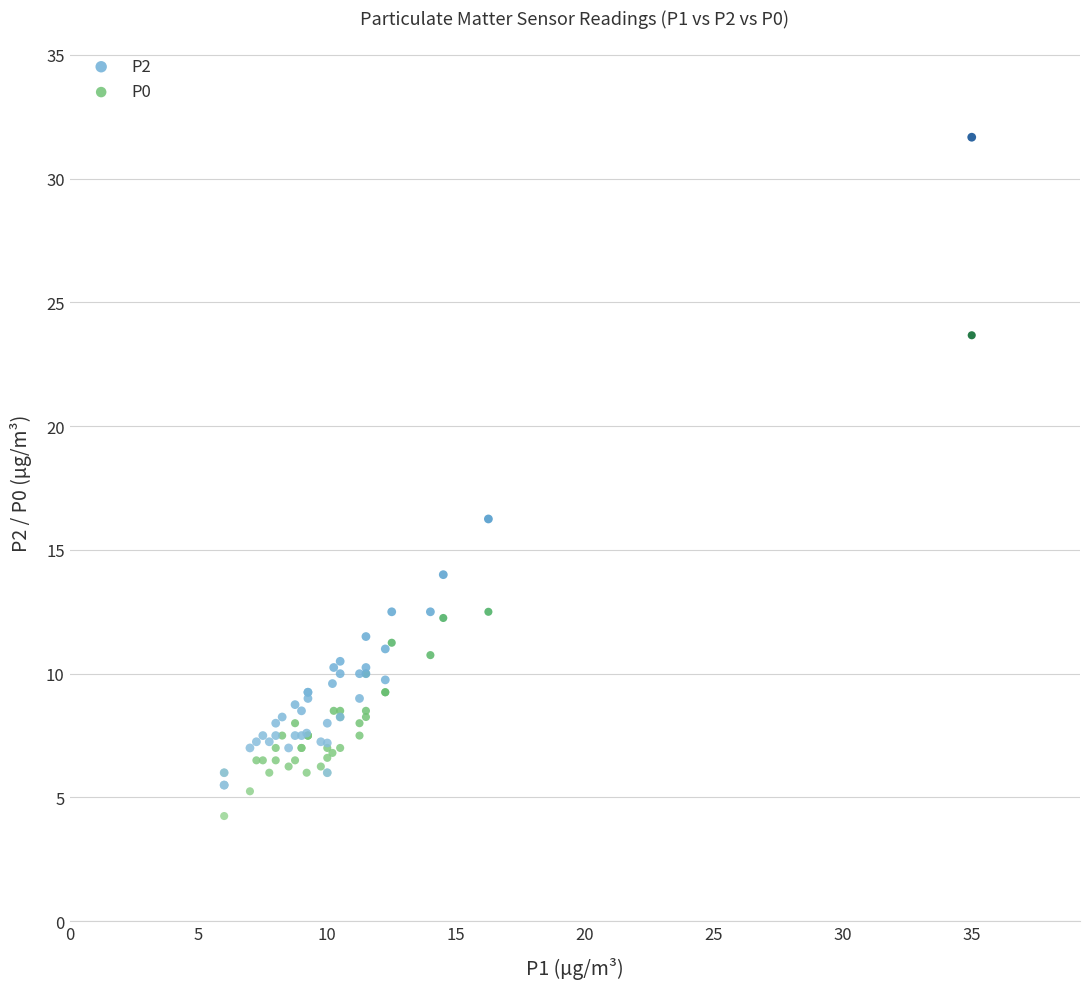

Which series reaches the minimum Y coordinate?

P0